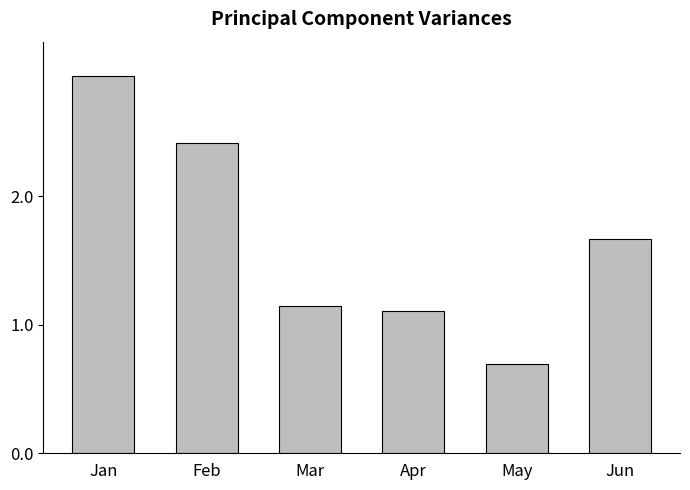

Which category has the highest value across all series?

Jan